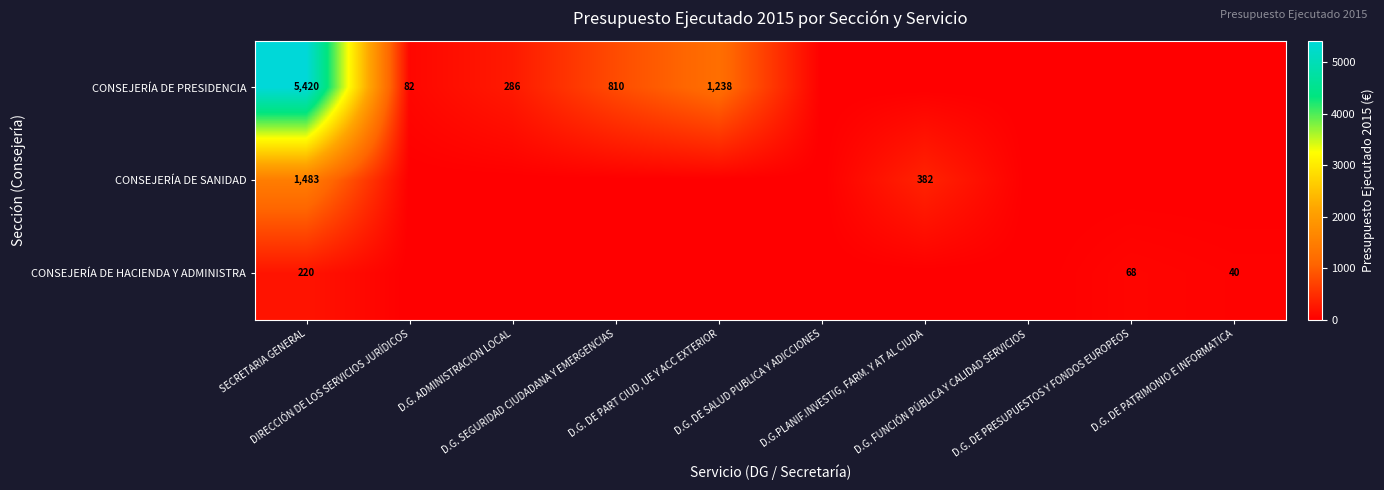

List the labels in order of CONSEJERÍA DE PRESIDENCIA value, smallest first.

D.G. DE SALUD PUBLICA Y ADICCIONES, D.G.PLANIF.INVESTIG, FARM. Y AT AL CIUDA, D.G. FUNCIÓN PÚBLICA Y CALIDAD SERVICIOS, D.G. DE PRESUPUESTOS Y FONDOS EUROPEOS, D.G. DE PATRIMONIO E INFORMATICA, DIRECCIÓN DE LOS SERVICIOS JURÍDICOS, D.G. ADMINISTRACION LOCAL, D.G. SEGURIDAD CIUDADANA Y EMERGENCIAS, D.G. DE PART CIUD, UE Y ACC EXTERIOR, SECRETARIA GENERAL